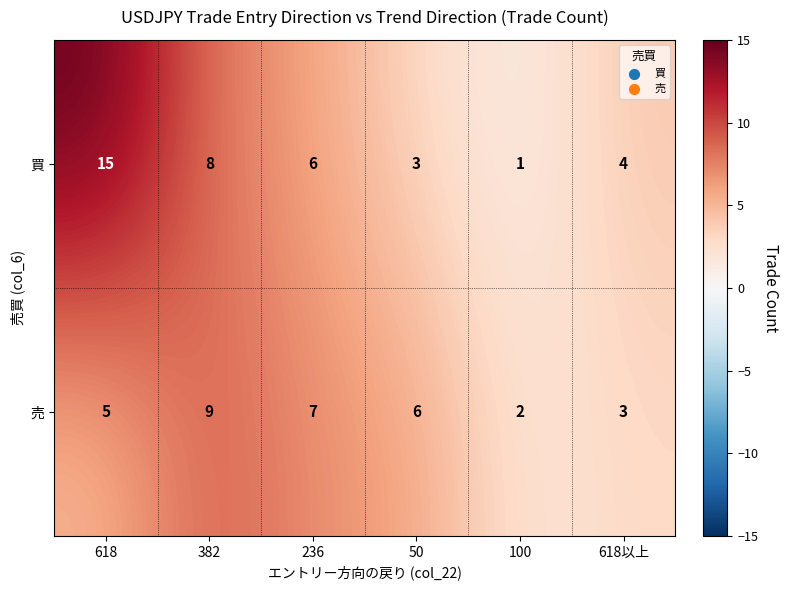

What is the total value across all series at 100?

3